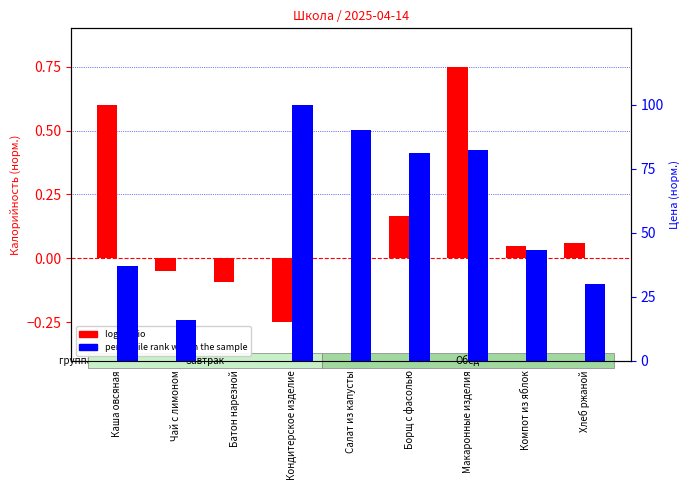

Which has a higher value, Макаронные изделия or Батон нарезной?

Макаронные изделия